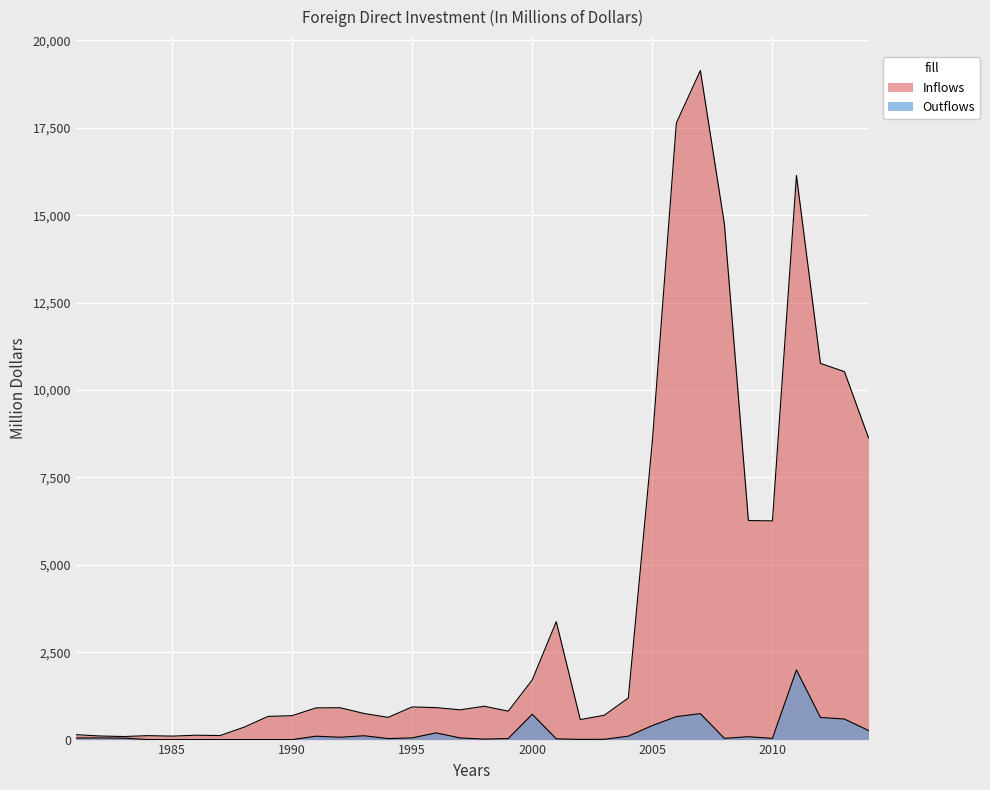

How many lines are shown in the chart?

2